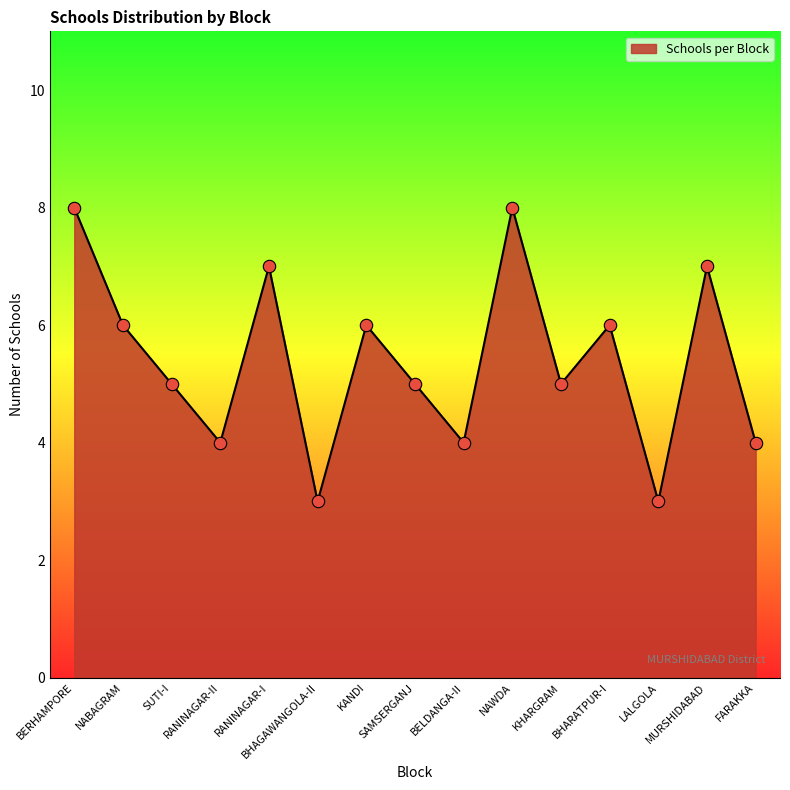

Which has a higher value, LALGOLA or KANDI?

KANDI